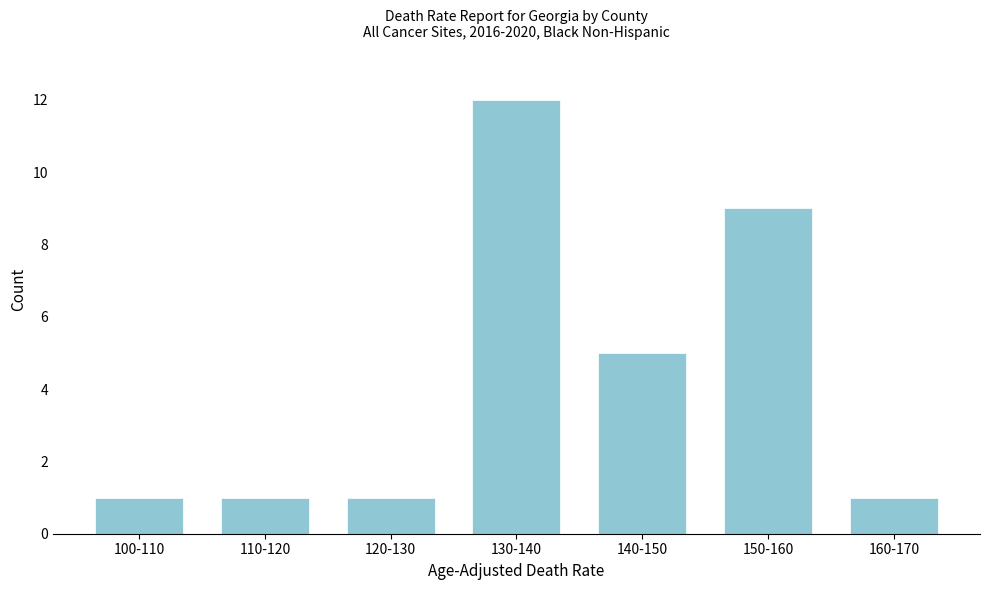

Reading right to left, transcribe all the data shown in this chart.

1	9	5	12	1	1	1